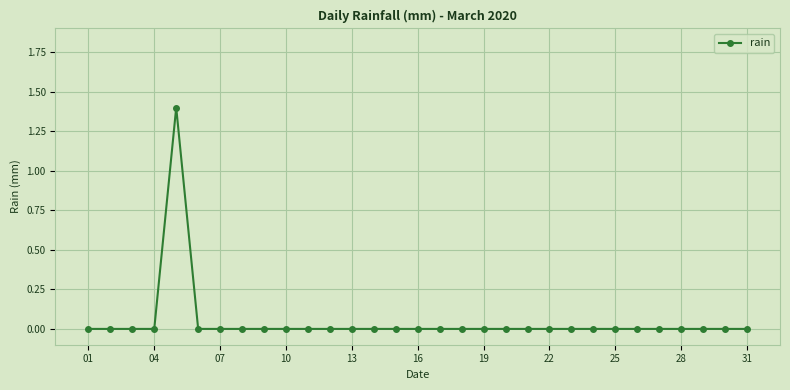

What is the sum of all values?

1.4